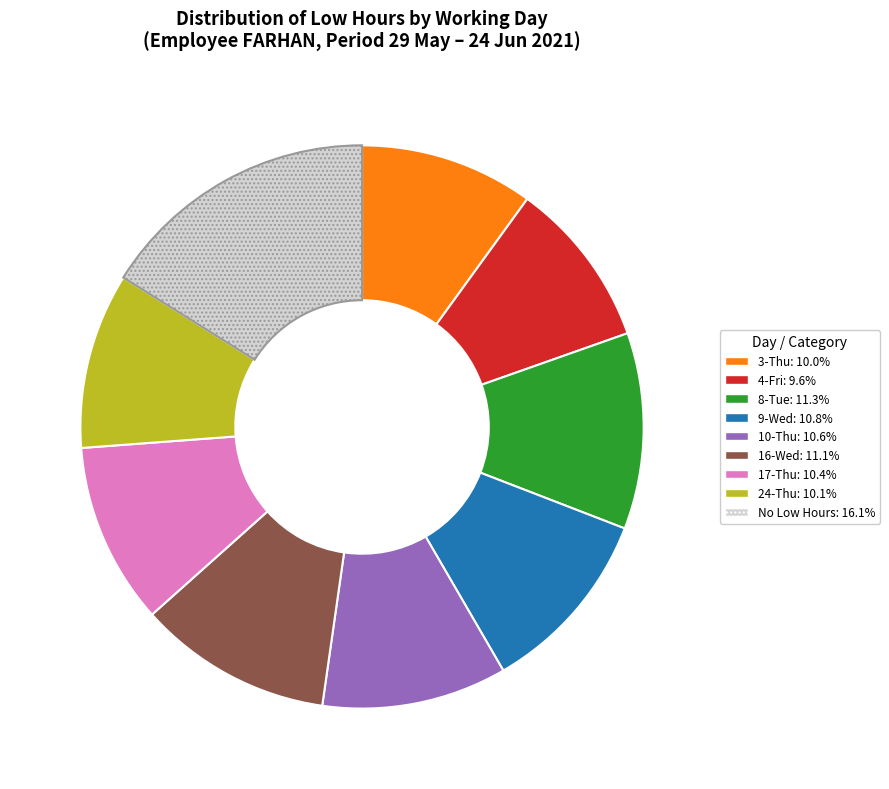

Is there a majority slice in this chart?

No